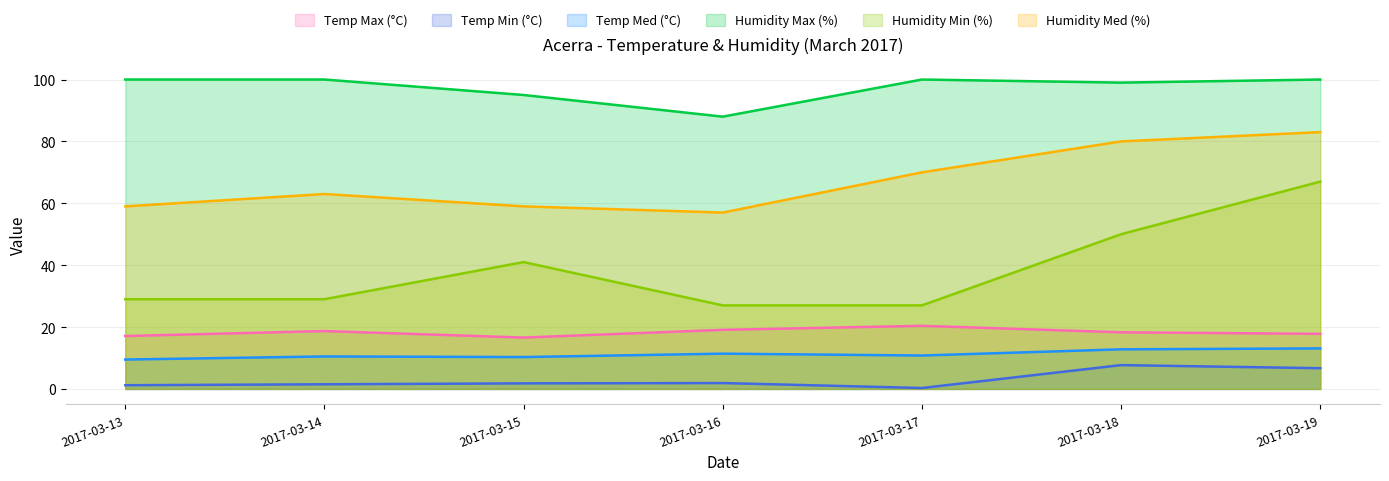

Which series has the largest total across all categories?

Humidity Max (%)